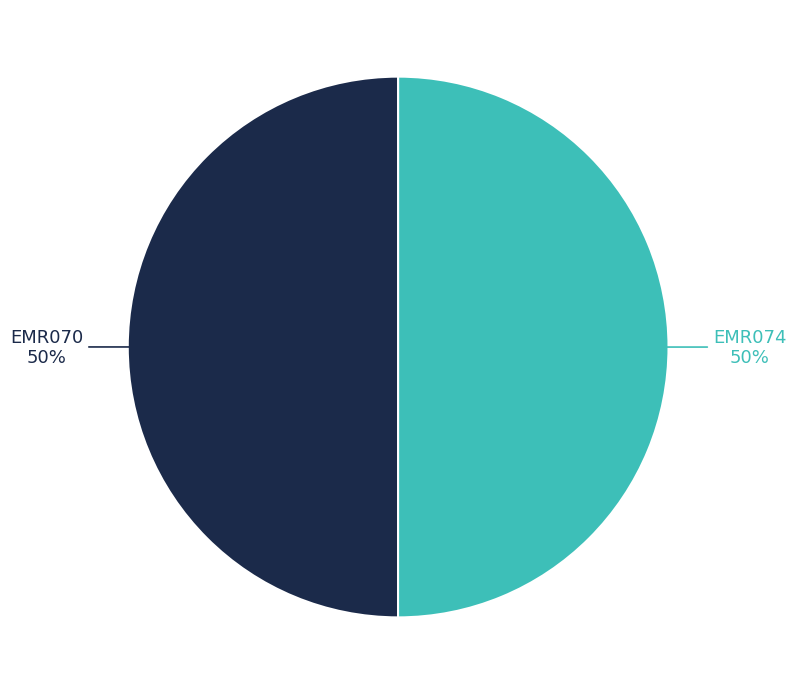

Do EMR074 and EMR070 together represent more than half of the pie?

Yes